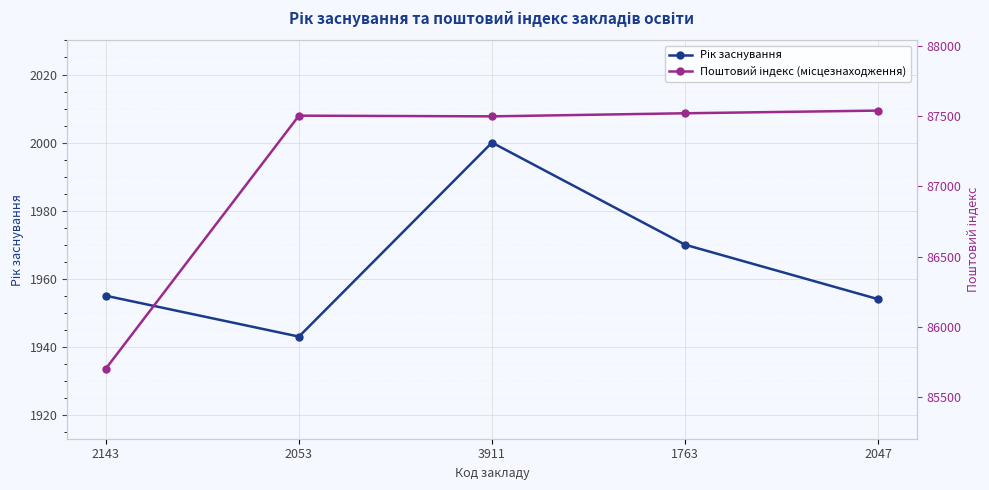

Between 2047 and 2053, which is larger?

2047